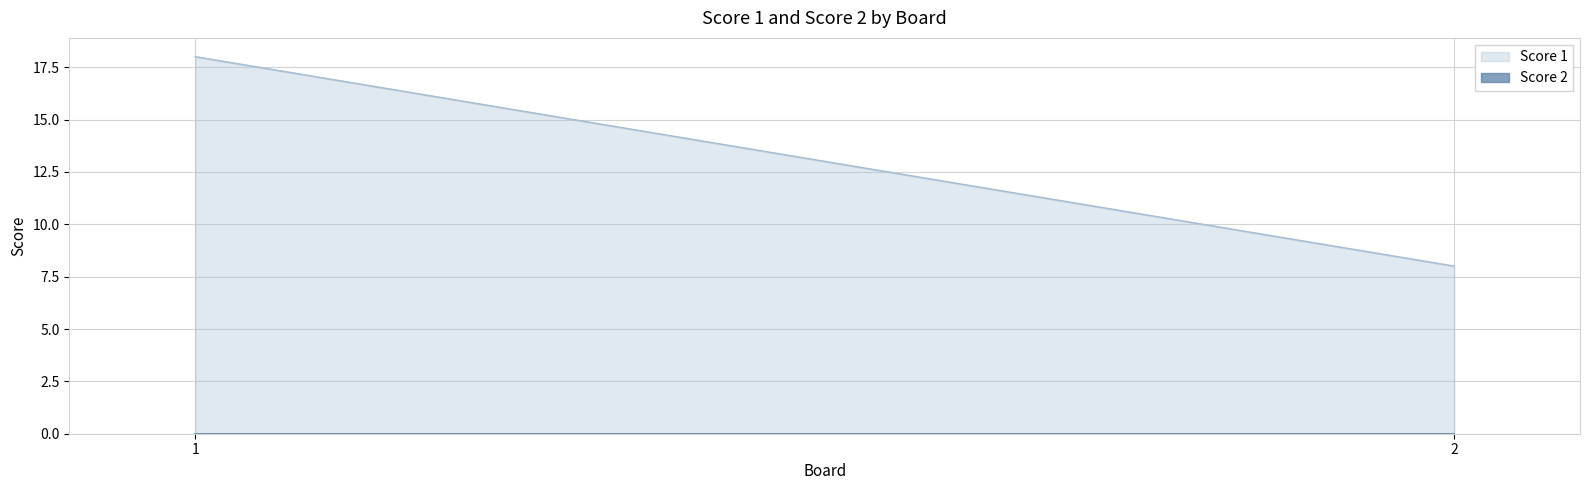

Reading left to right, list all the values displayed in this chart.

Score 1: 18	8
Score 2: 0	0